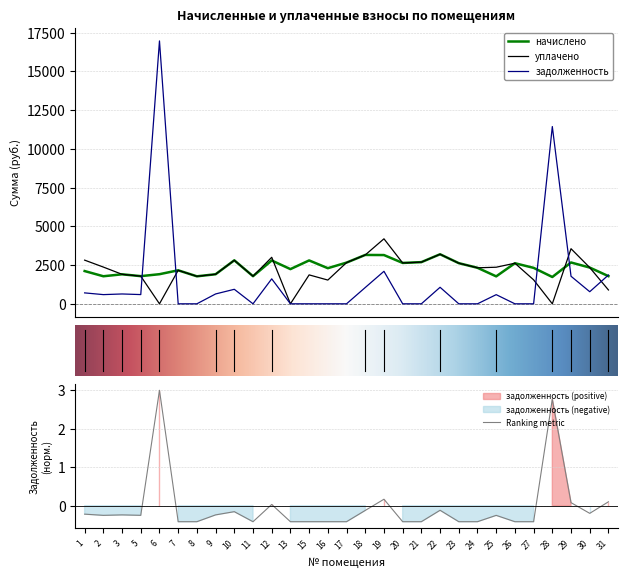

What is the approximate value of задолженность at 1?

704.2